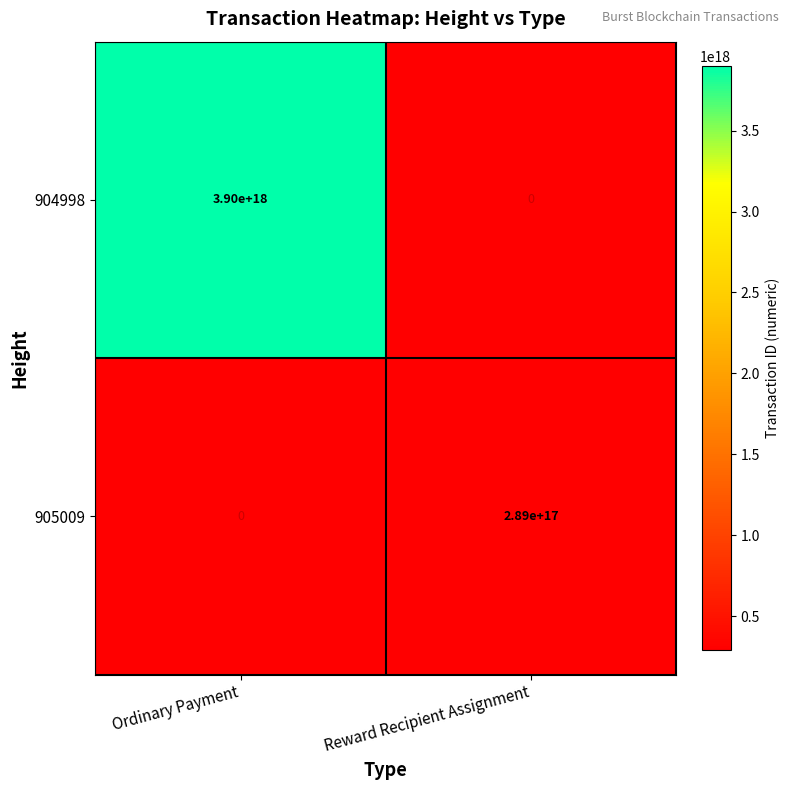

The value of 904998 at Ordinary Payment is 1580606315244452352. True or false?

False